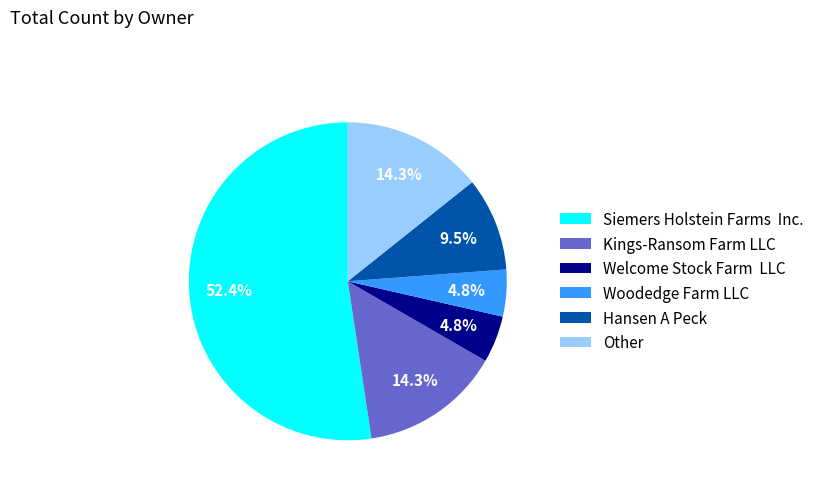

Between Hansen A Peck and Other, which is larger?

Other